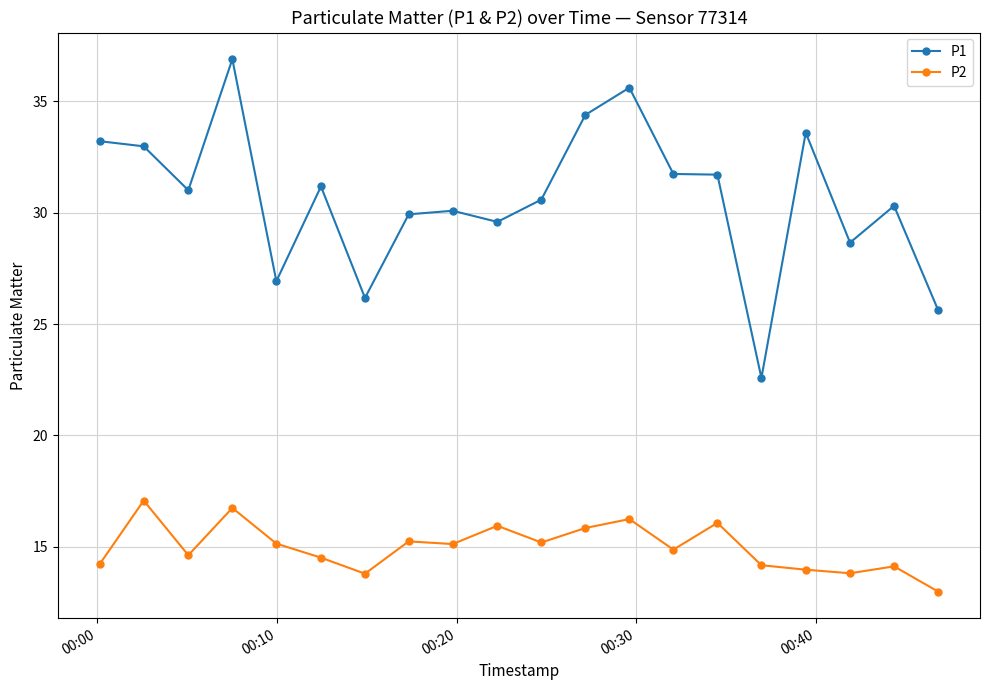

What is the difference between the maximum and minimum values in the P2 series?

4.1